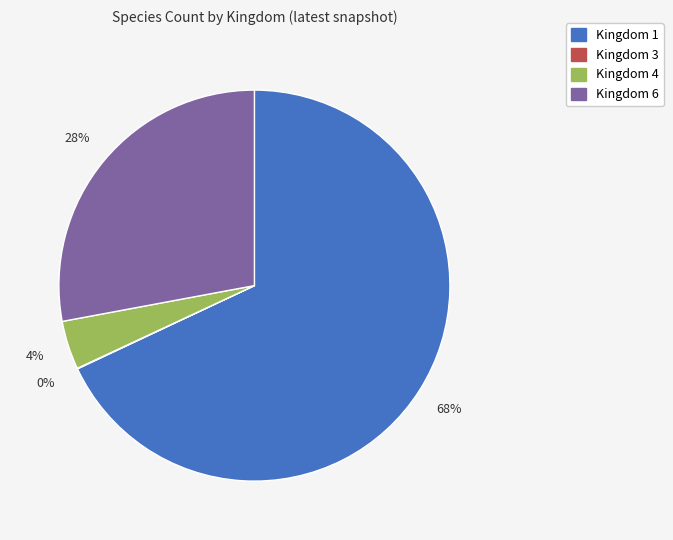

Is it true that Kingdom 1 is 83% of the pie?

False